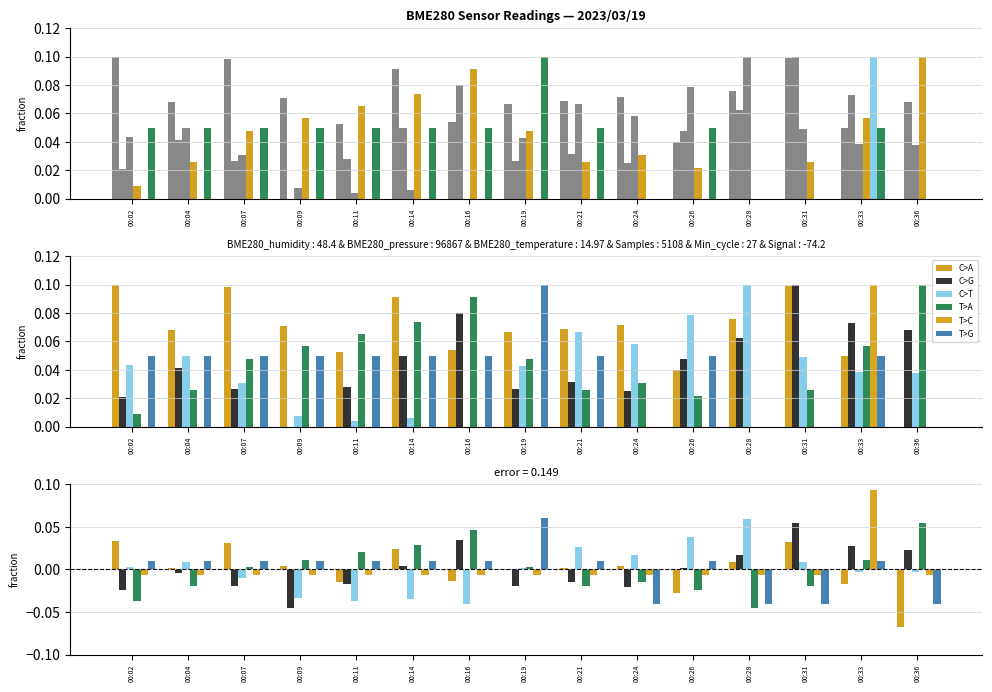

Reading left to right, list all the values displayed in this chart.

C>A: 0.0	0.0	0.0	0.0	-0.0	0.0	-0.0	-0.0	0.0	0.0	-0.0	0.0	0.0	-0.0	-0.1
C>G: -0.0	-0.0	-0.0	-0.0	-0.0	0.0	0.0	-0.0	-0.0	-0.0	0.0	0.0	0.1	0.0	0.0
C>T: 0.0	0.0	-0.0	-0.0	-0.0	-0.0	-0.0	0.0	0.0	0.0	0.0	0.1	0.0	-0.0	-0.0
T>A: -0.0	-0.0	0.0	0.0	0.0	0.0	0.0	0.0	-0.0	-0.0	-0.0	-0.0	-0.0	0.0	0.1
T>C: -0.0	-0.0	-0.0	-0.0	-0.0	-0.0	-0.0	-0.0	-0.0	-0.0	-0.0	-0.0	-0.0	0.1	-0.0
T>G: 0.0	0.0	0.0	0.0	0.0	0.0	0.0	0.1	0.0	-0.0	0.0	-0.0	-0.0	0.0	-0.0